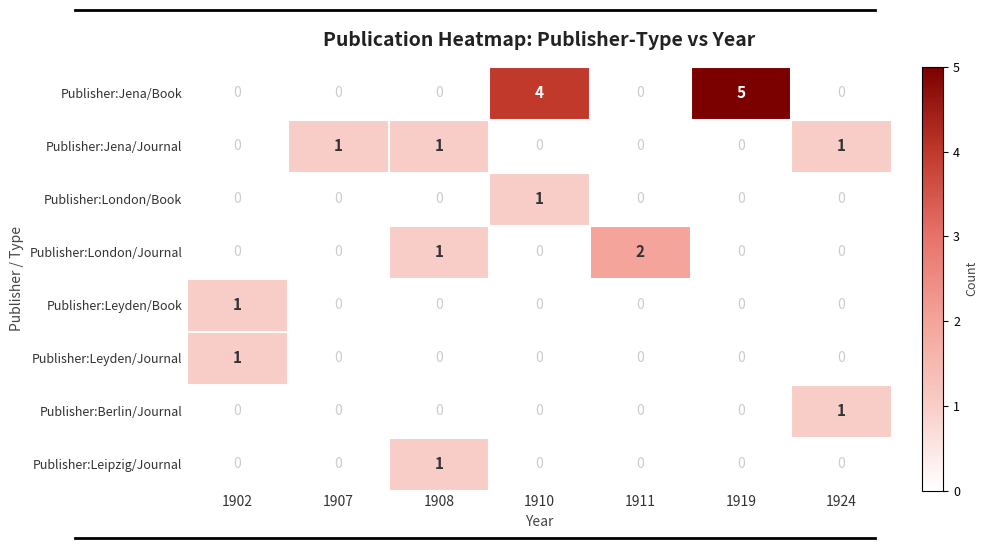

Which series changed the most between 1907 and 1924?

Publisher:Berlin/Journal